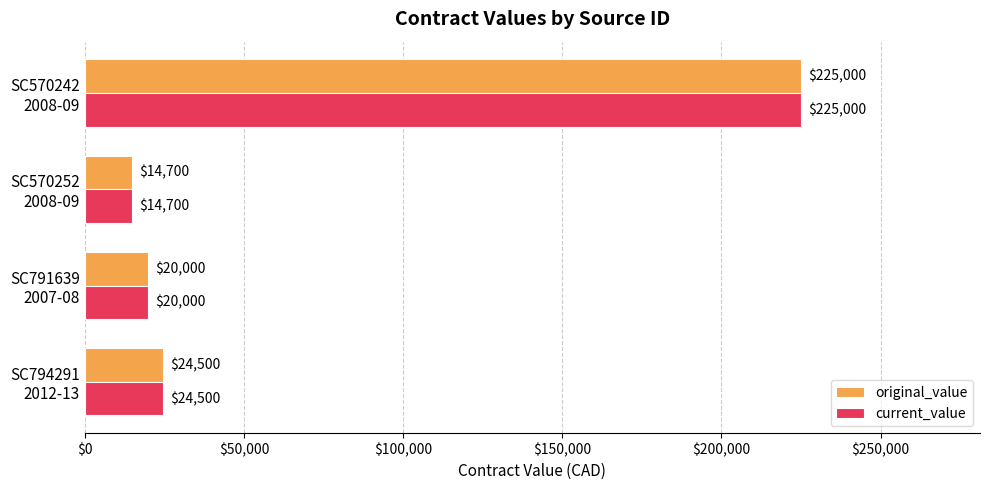

What is the average value of the original_value series?

71050